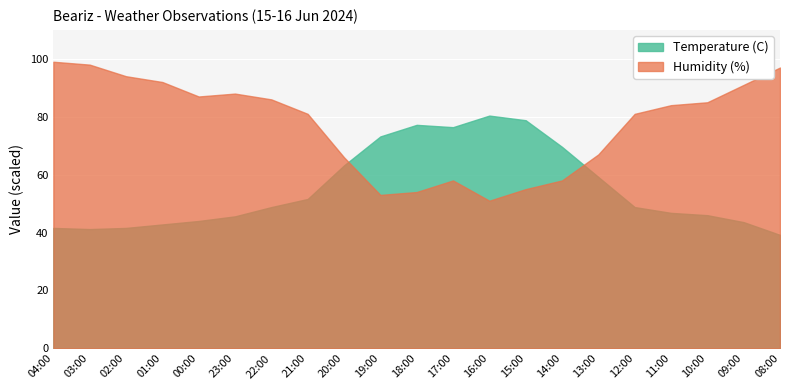

What is the smallest value displayed?

39.2